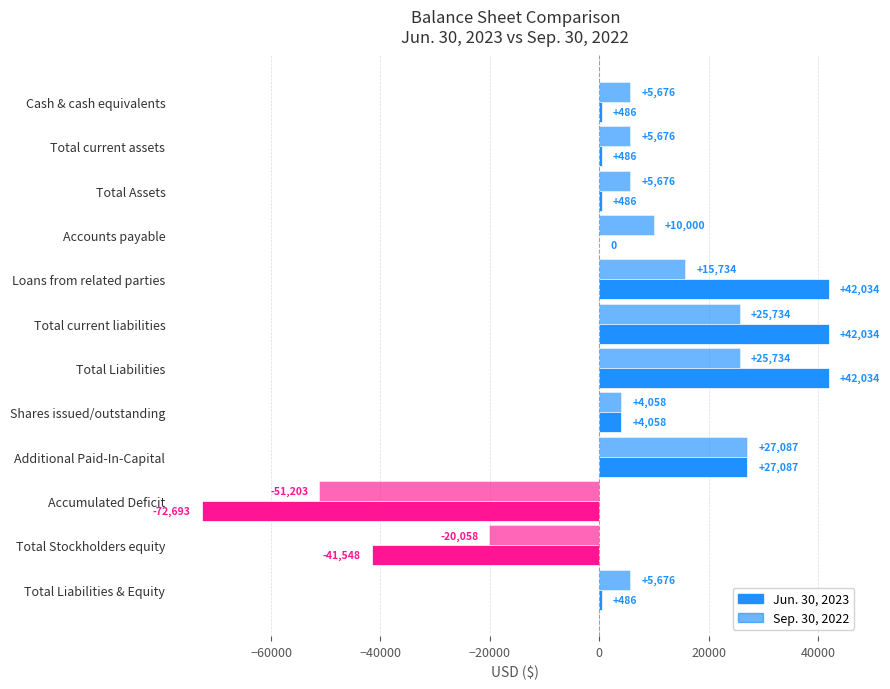

How many values in Sep. 30, 2022 are above zero?

10